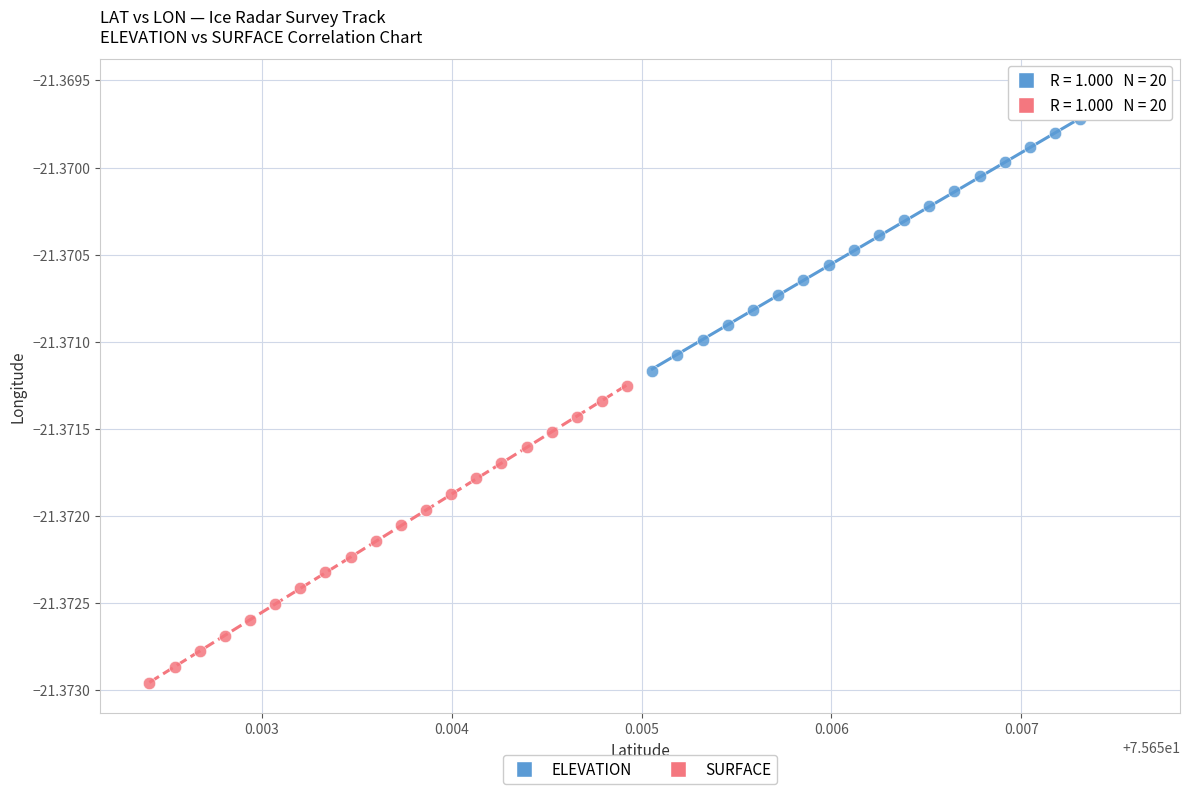

Which series has the largest Y range (max minus min)?

SURFACE